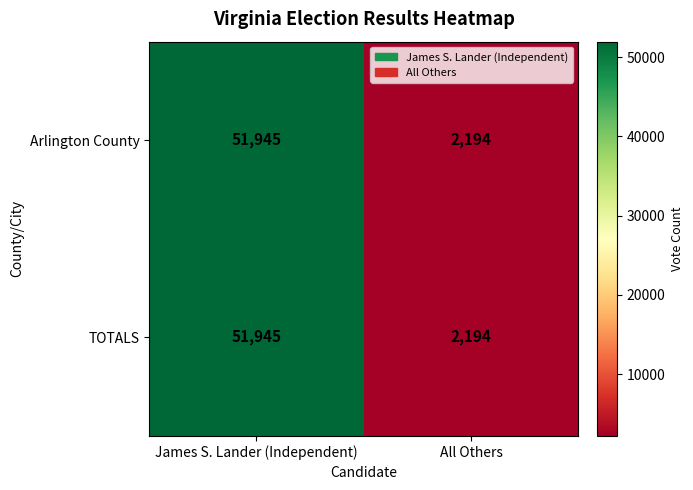

At which category is the sum across all series the highest?

James S. Lander (Independent)